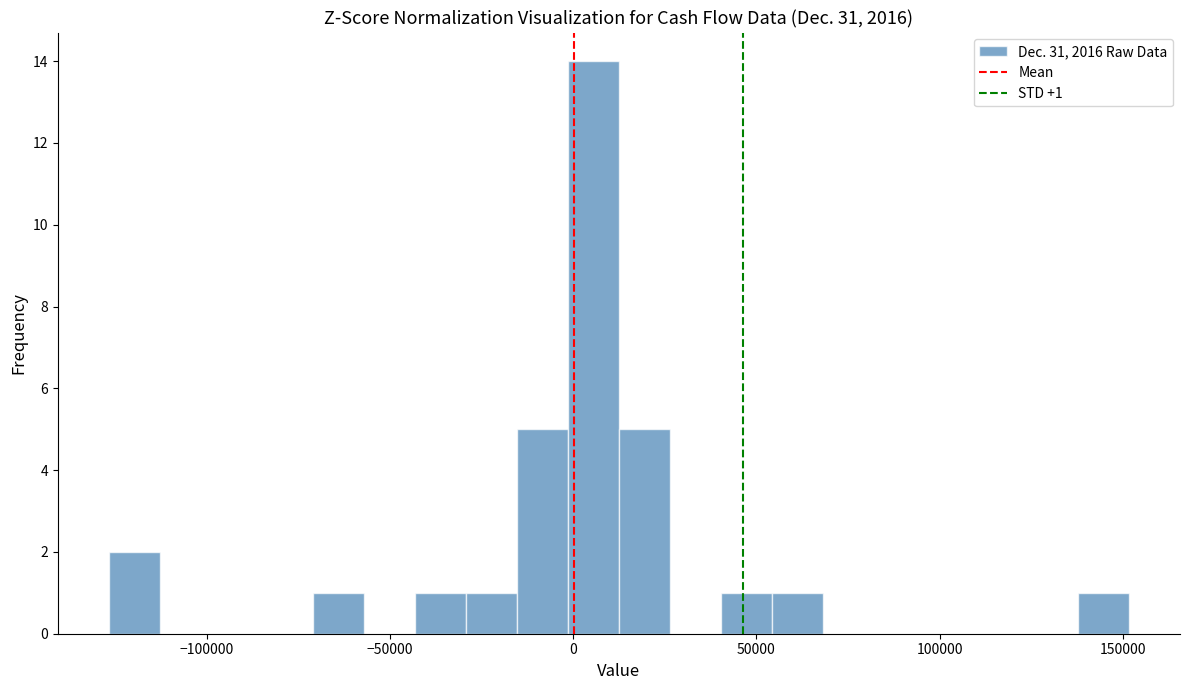

Around what value on the x-axis is the tallest bar? Give the approximate position of its centre, as read against the axis.

5000